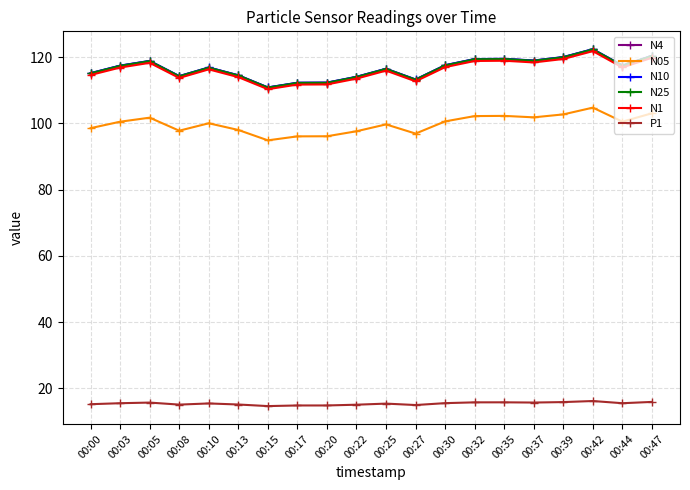

The value of N4 at 00:44 is 196.4. True or false?

False